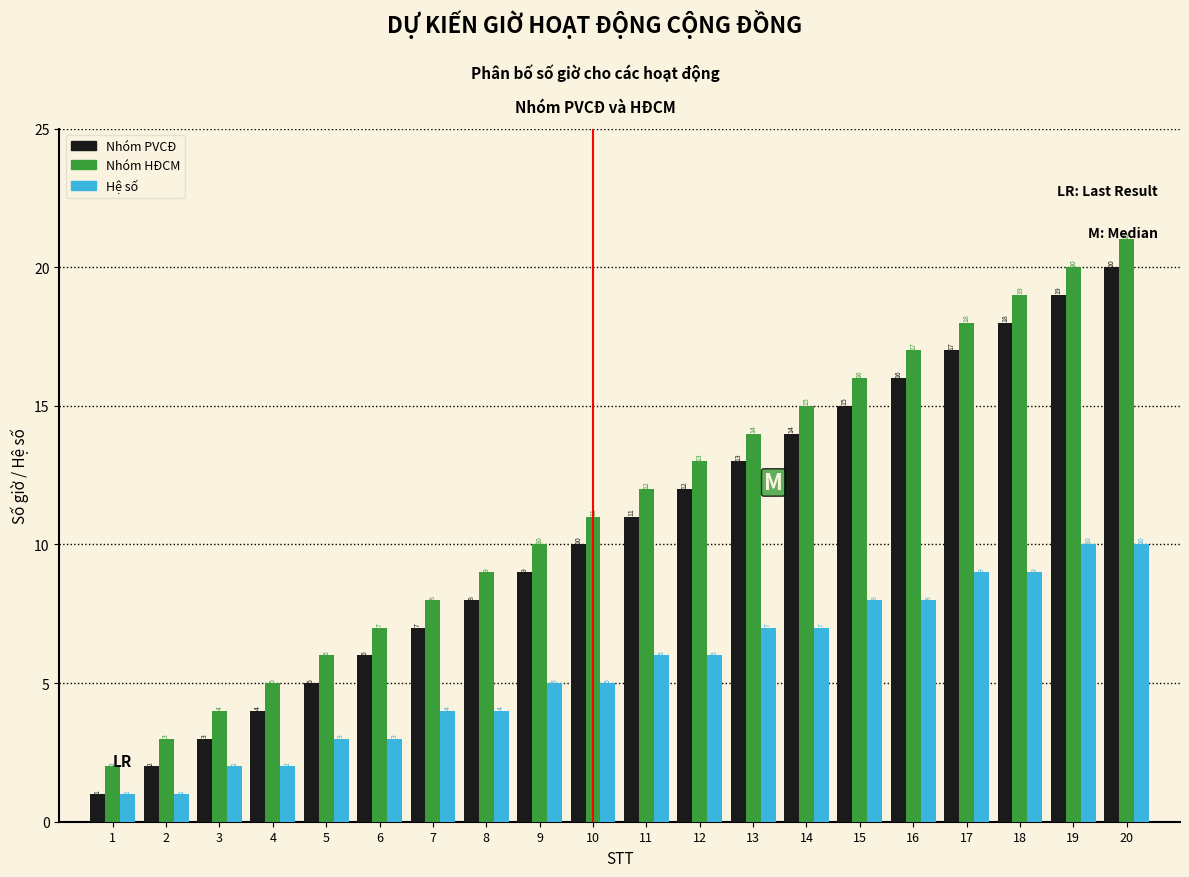

What is the sum of the Hệ số values at 3 and 1?

3